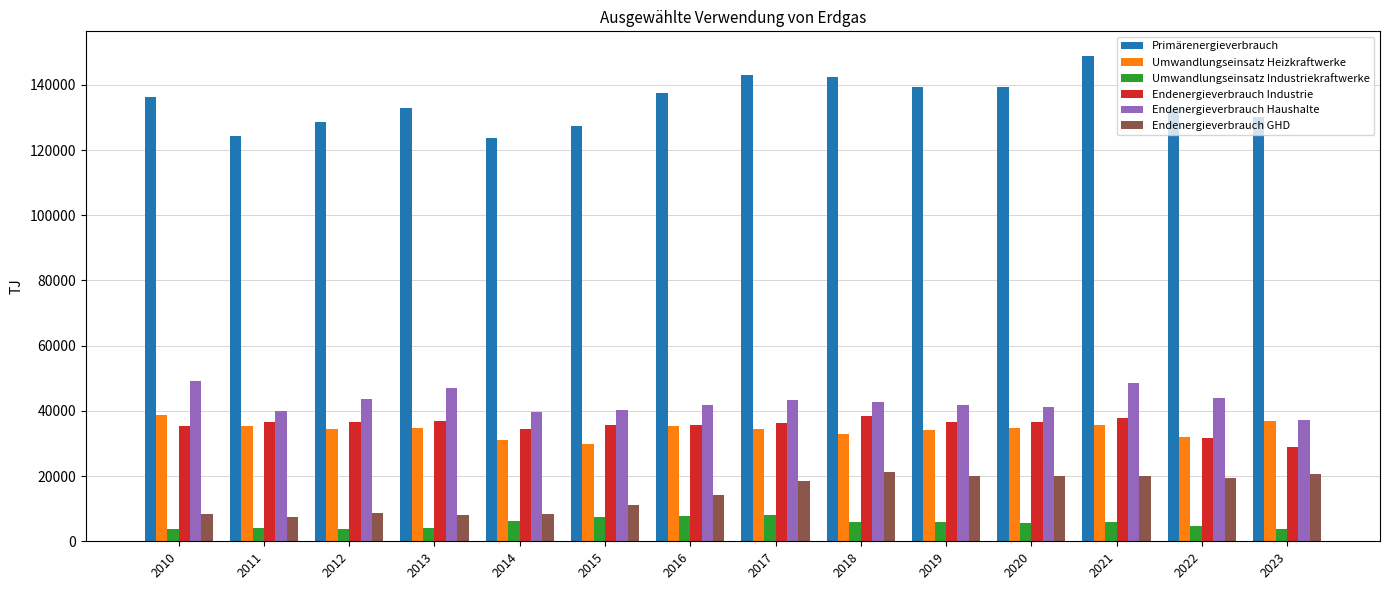

Which series has the largest total across all categories?

Primärenergieverbrauch